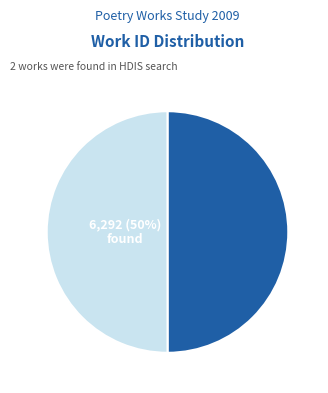

To the nearest percent, what is the average slice percentage?

50%